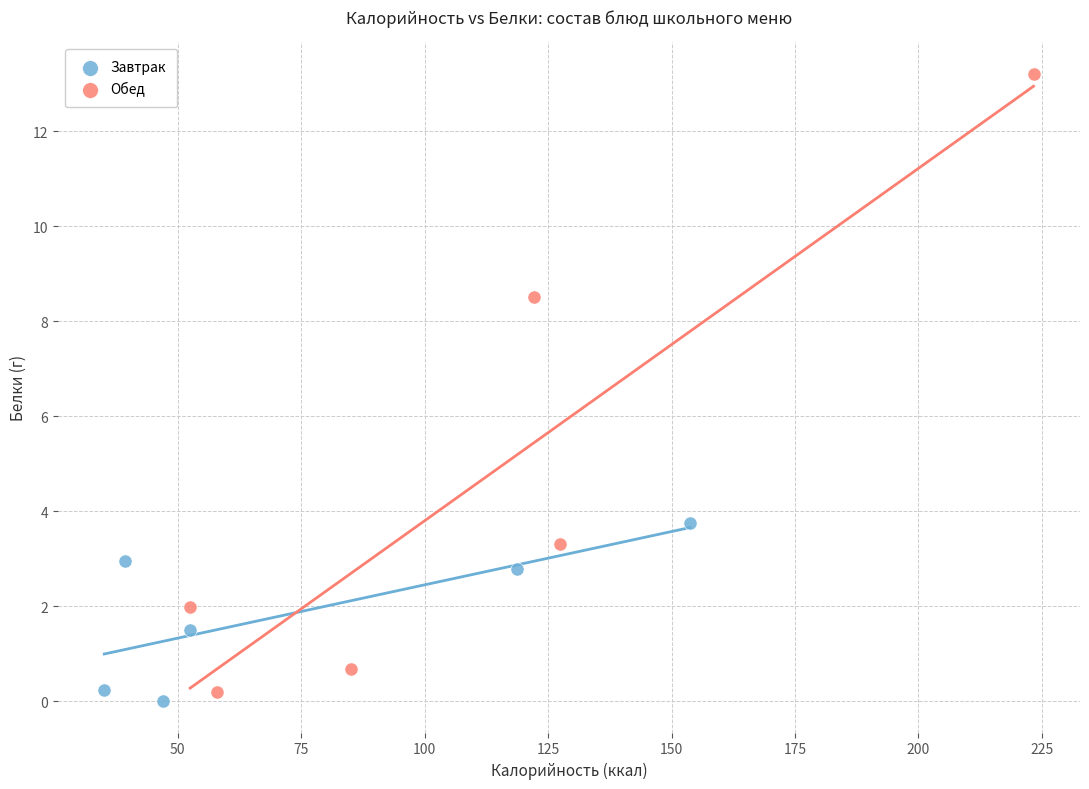

Which series reaches the maximum Y coordinate?

Обед